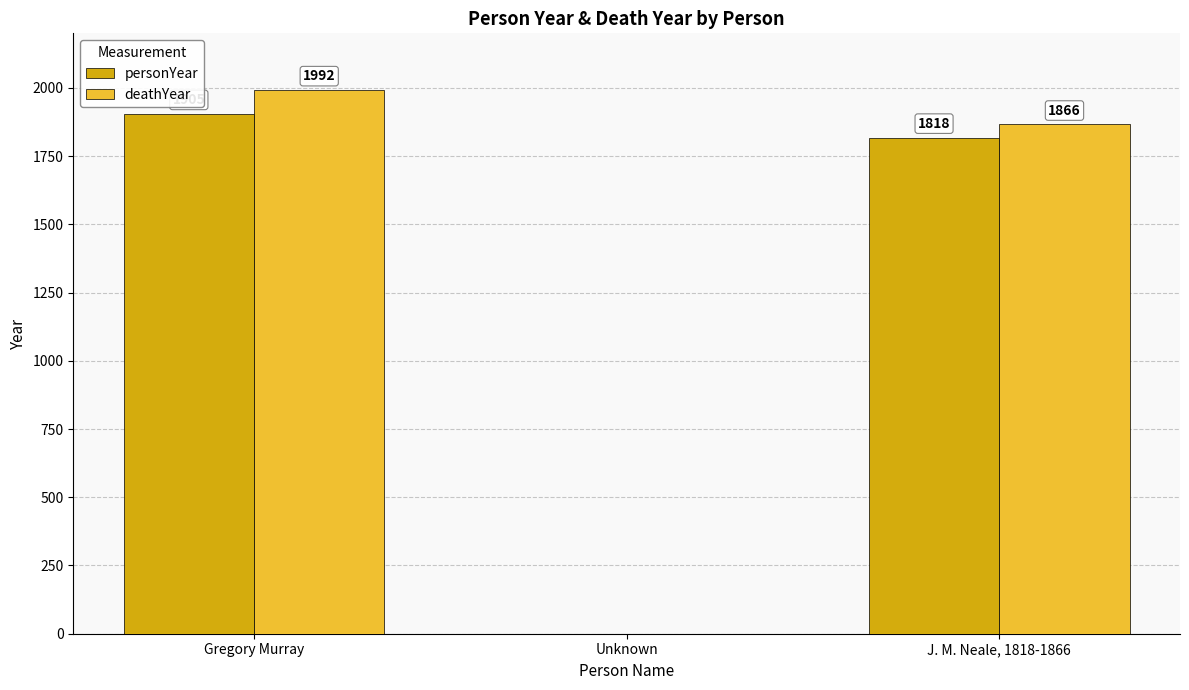

Which series has the largest total across all categories?

deathYear